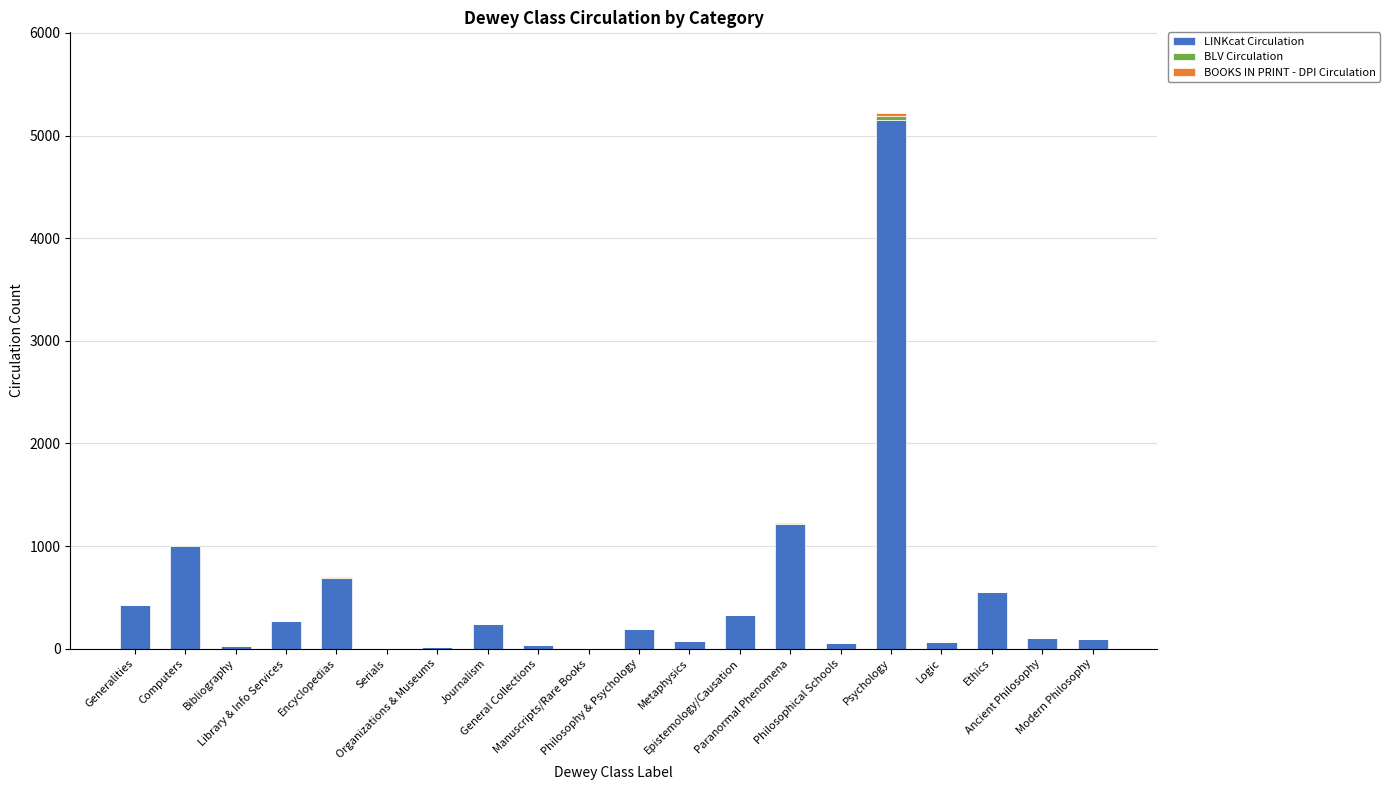

True or false: LINKcat Circulation has a value of 16 at Organizations & Museums.

True